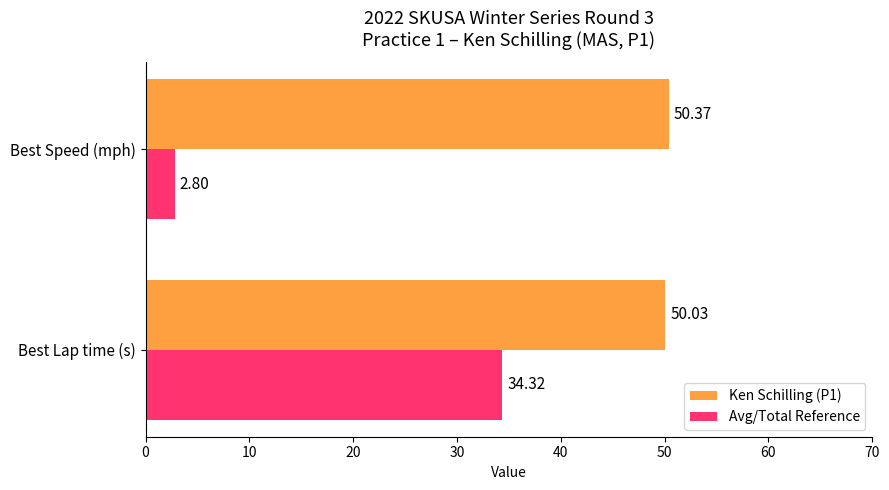

At which label is Avg/Total Reference closest to 18?

Best Speed (mph)